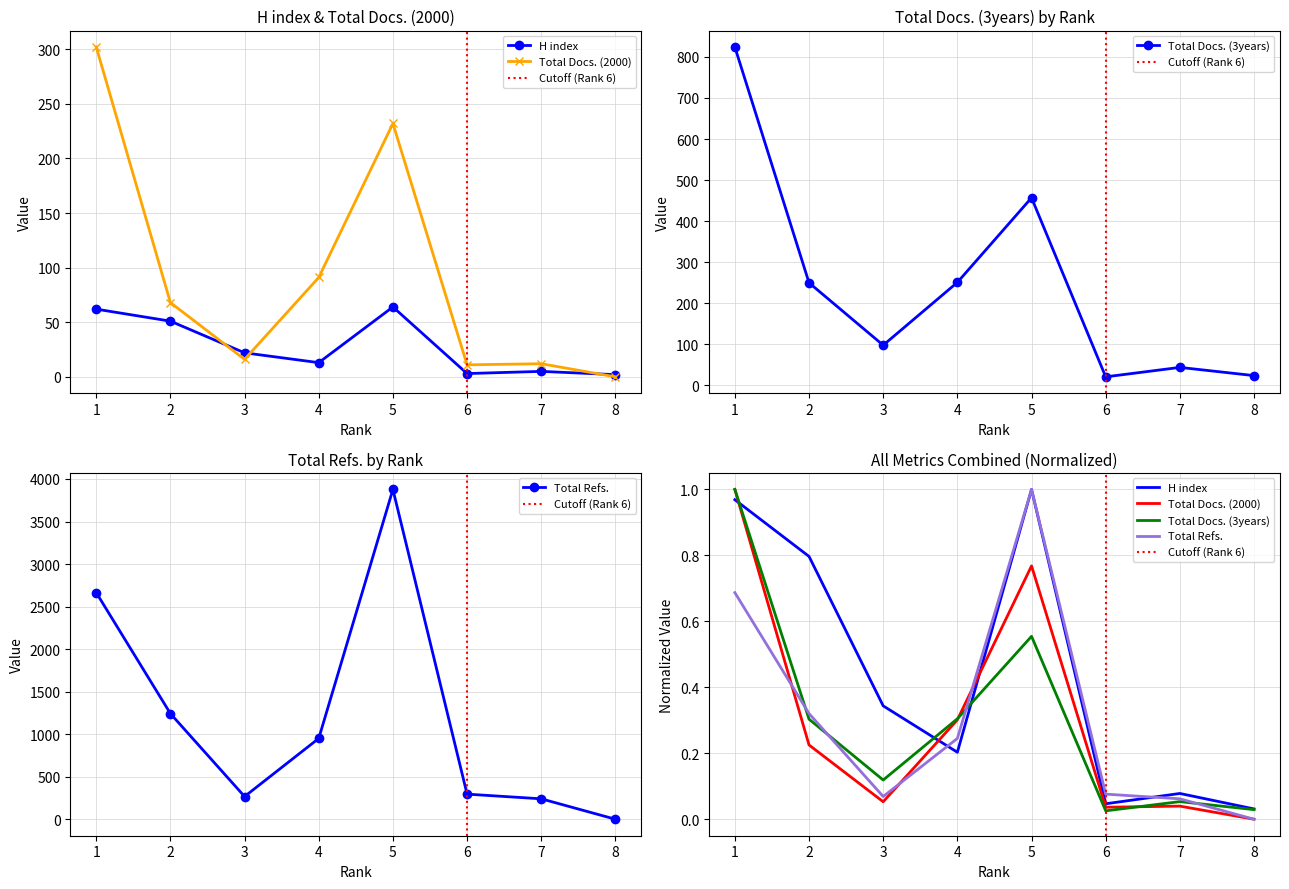

At which label does H index reach its peak?

5